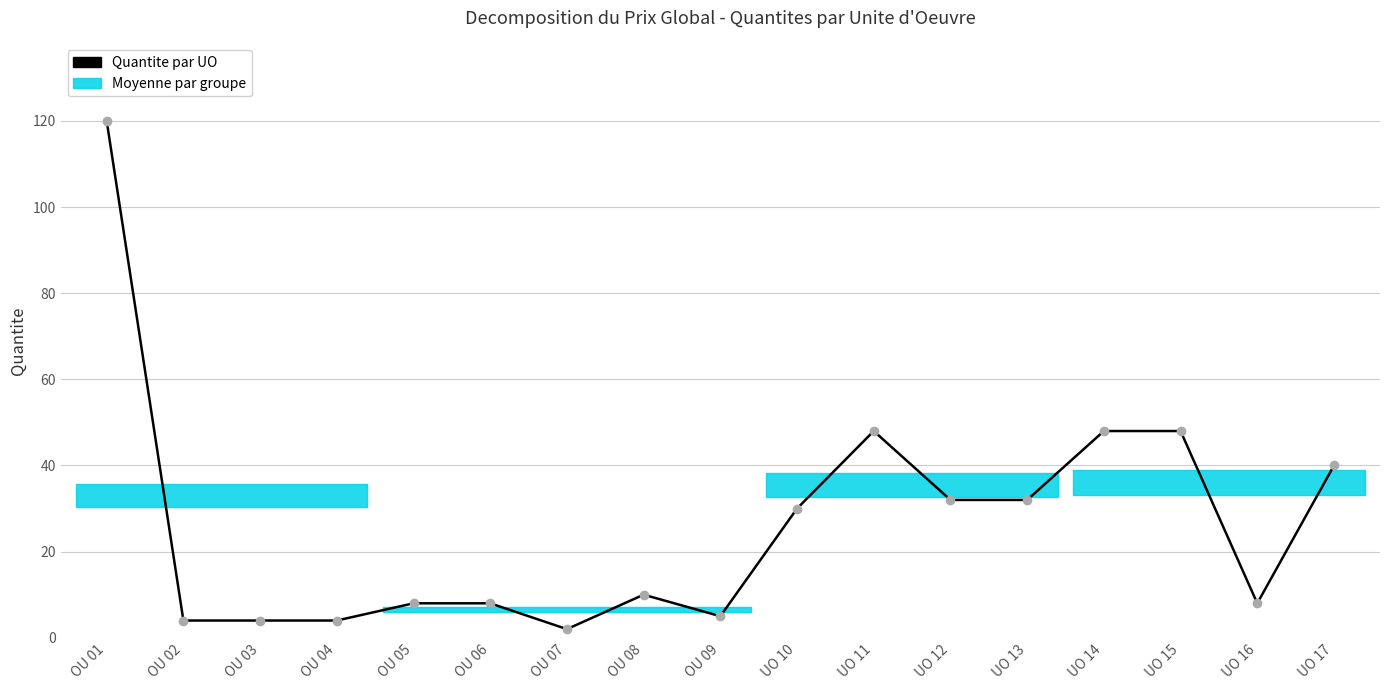

What is the maximum value shown in the chart?

120